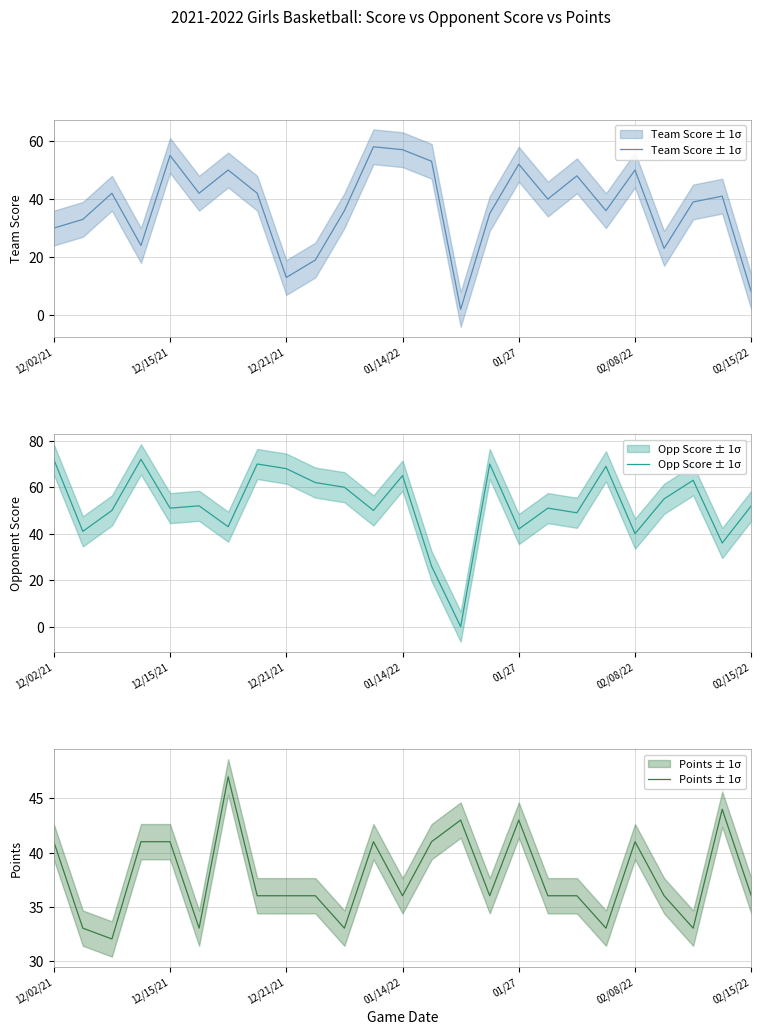

How many intersections are there between Points ± 1σ and Team Score ± 1σ?

9